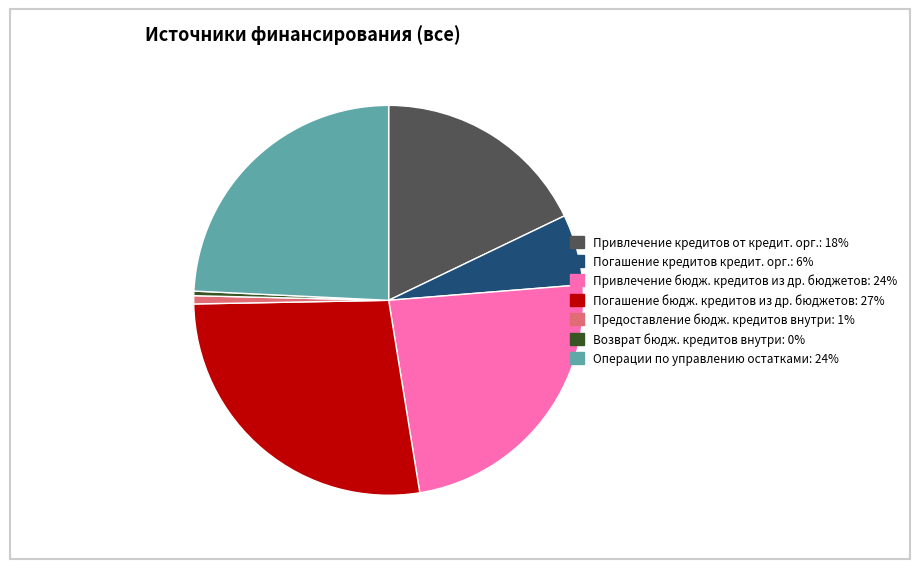

Is there a majority slice in this chart?

No